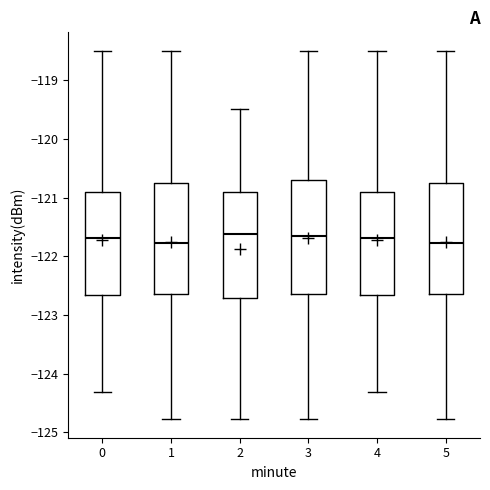

Reading left to right, transcribe this box plot: for each box, give where its median line is, the range the box spans, and where its two whiskers end, as read against the y-axis. The values are not printed on the chart, so give them approximately, as read against the axis.

0: median -121.7, box -122.7 to -120.9, whiskers -124.3 to -118.5
1: median -121.8, box -122.6 to -120.8, whiskers -124.8 to -118.5
2: median -121.6, box -122.7 to -120.9, whiskers -124.8 to -119.5
3: median -121.7, box -122.6 to -120.7, whiskers -124.8 to -118.5
4: median -121.7, box -122.7 to -120.9, whiskers -124.3 to -118.5
5: median -121.8, box -122.6 to -120.8, whiskers -124.8 to -118.5